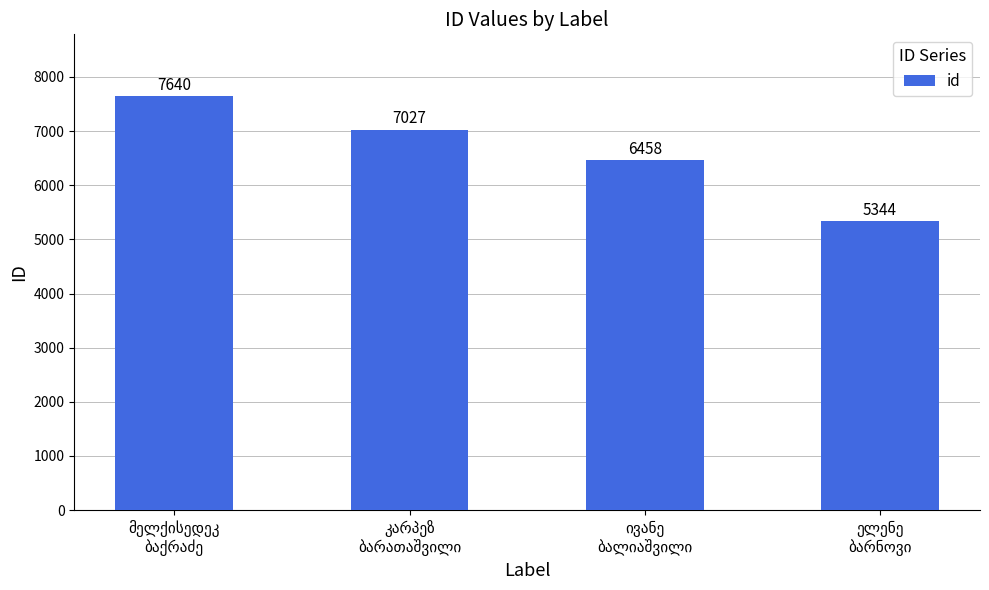

What is the value of the 2nd bar from the left?

7027